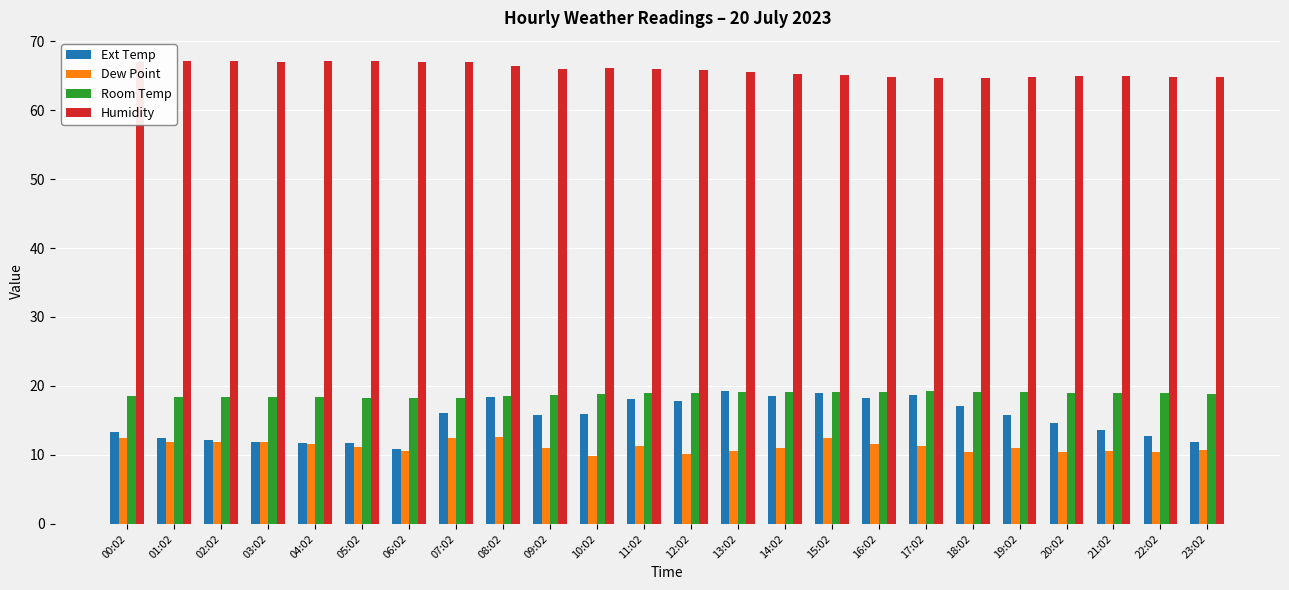

What is the average value of the Dew Point series?

11.2